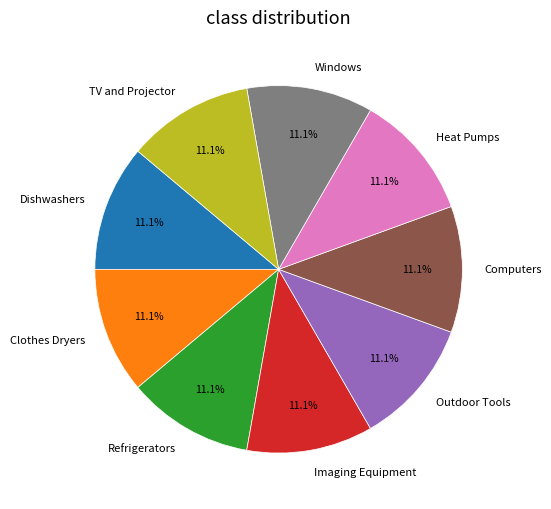

How many segments does this pie chart have?

9